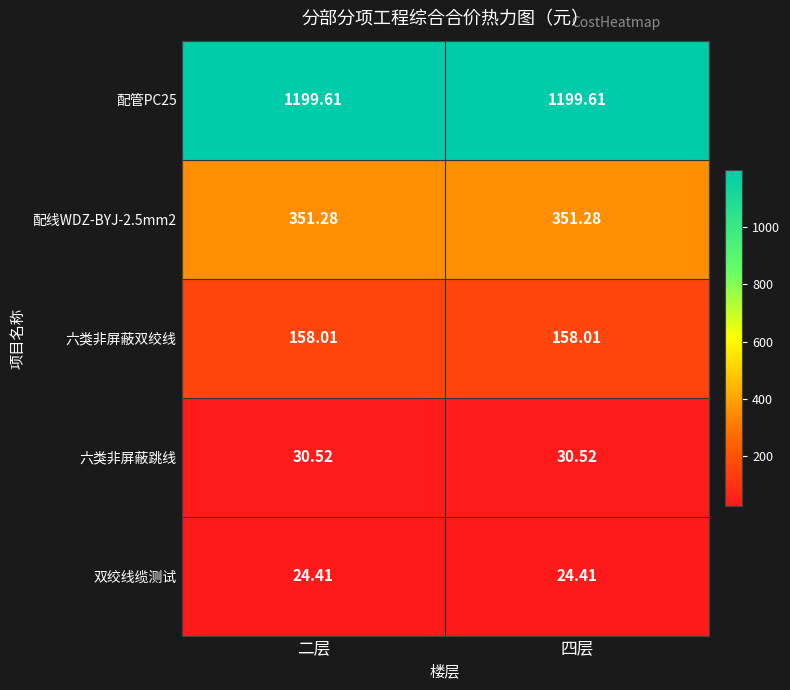

Is the value of 配管PC25 at 四层 greater than the value of 六类非屏蔽双绞线 at 四层?

Yes